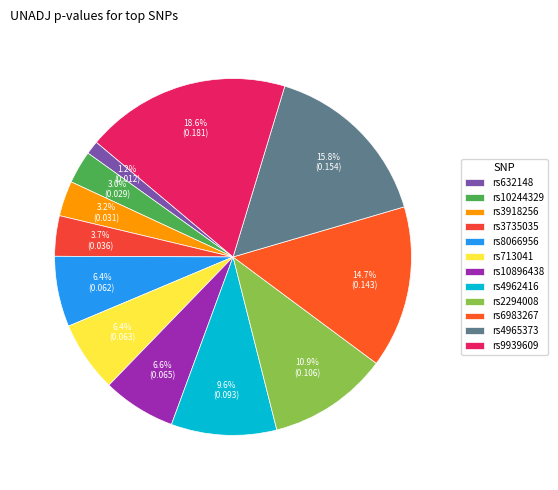

Between rs10244329 and rs4962416, which is larger?

rs4962416